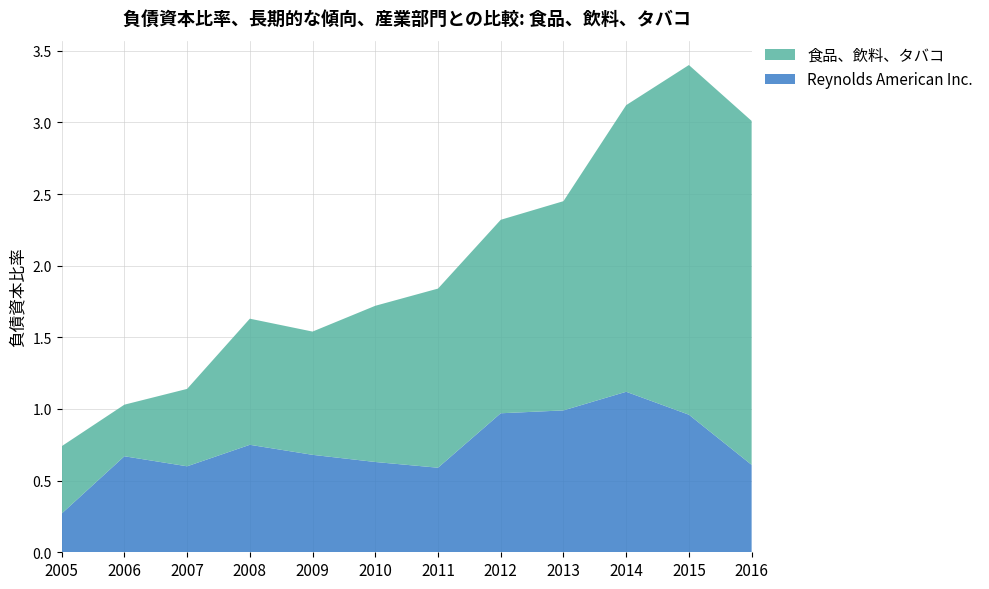

Reading right to left, transcribe all the data shown in this chart.

Reynolds American Inc.: 2016=0.6	2015=1.0	2014=1.1	2013=1.0	2012=1.0	2011=0.6	2010=0.6	2009=0.7	2008=0.8	2007=0.6	2006=0.7	2005=0.3
食品、飲料、タバコ: 2016=2.4	2015=2.4	2014=2.0	2013=1.5	2012=1.4	2011=1.2	2010=1.1	2009=0.9	2008=0.9	2007=0.5	2006=0.4	2005=0.5